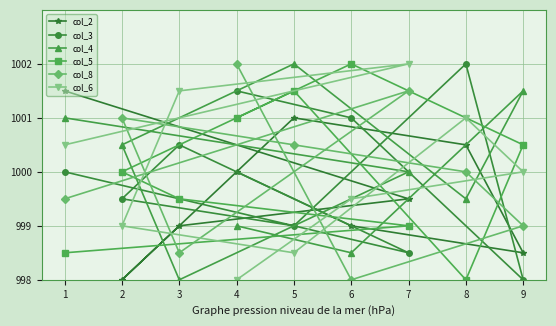

What is the value of the col_5 point at the 2nd from the left?

1000.0